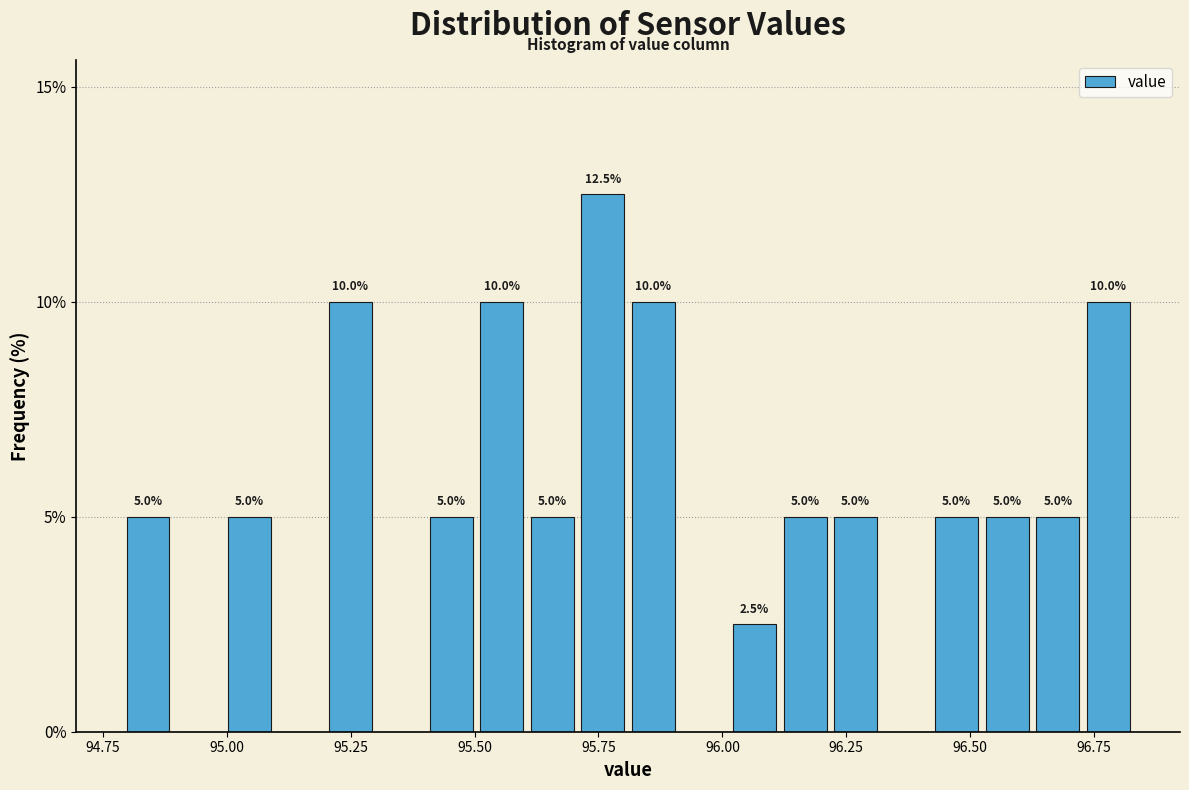

Read against the x-axis, roughly where is the centre of the tallest bar?

95.75